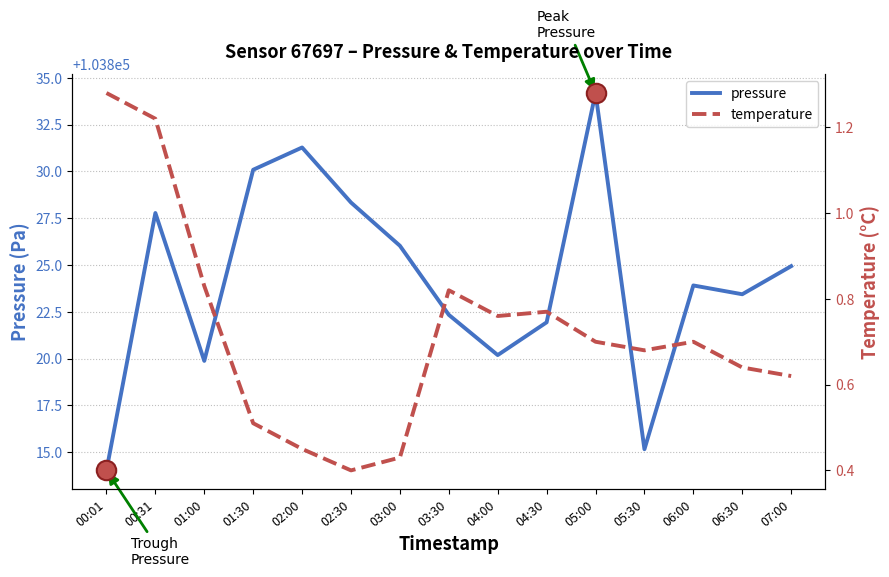

List the series in order of their overall mean, lowest first.

temperature, pressure